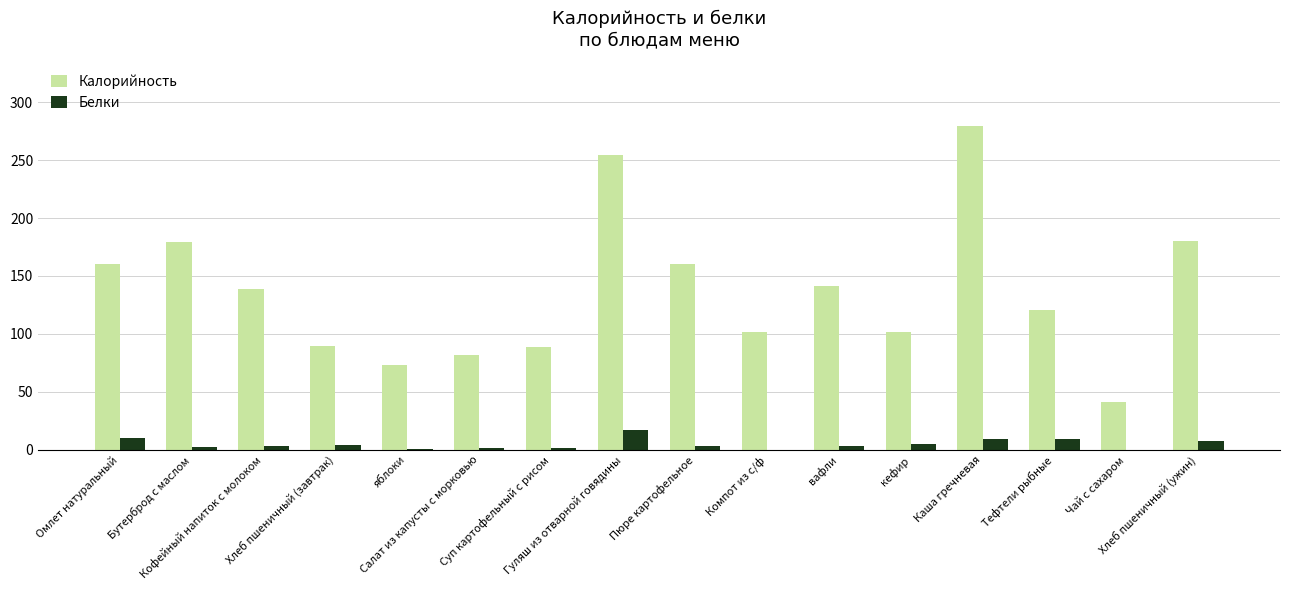

What is the sum of all Белки values?

78.8